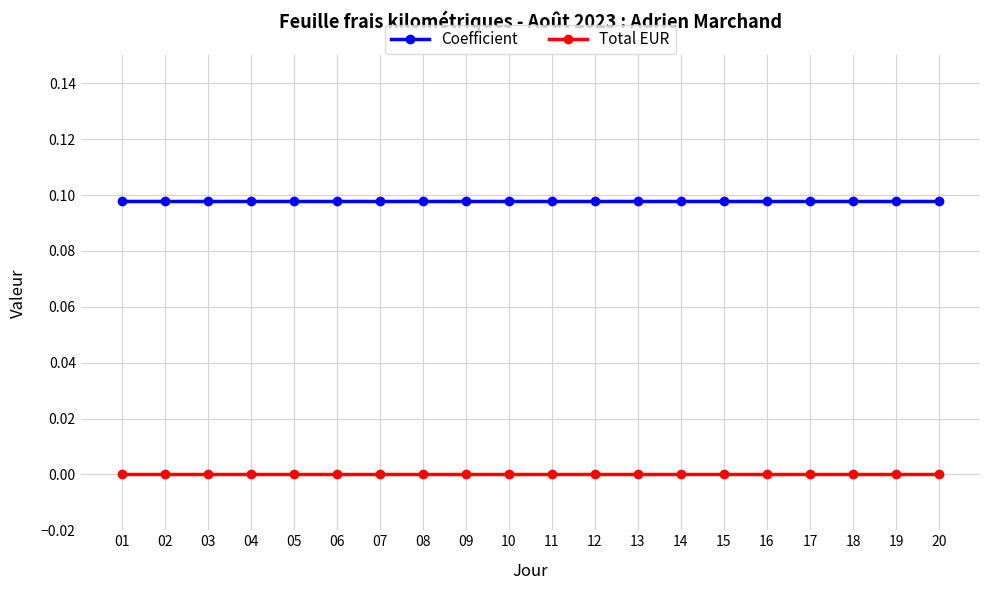

The value of Coefficient at 18 is 0.2. True or false?

False